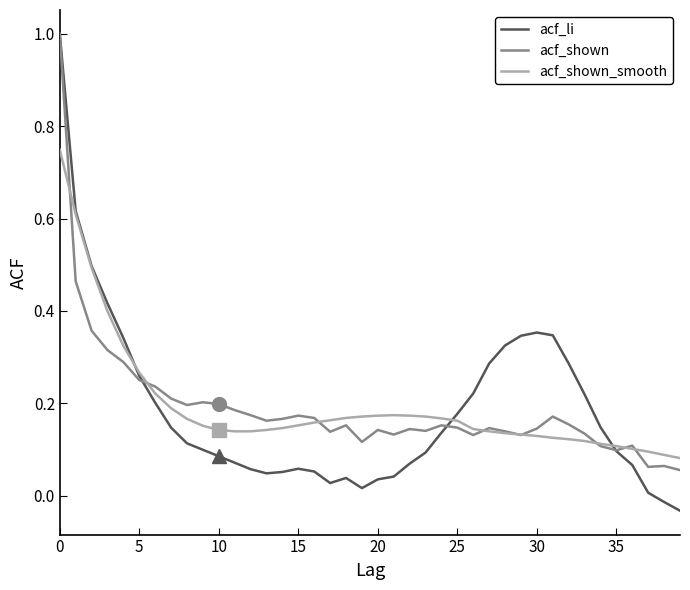

What is the maximum value for acf_shown?

1.0